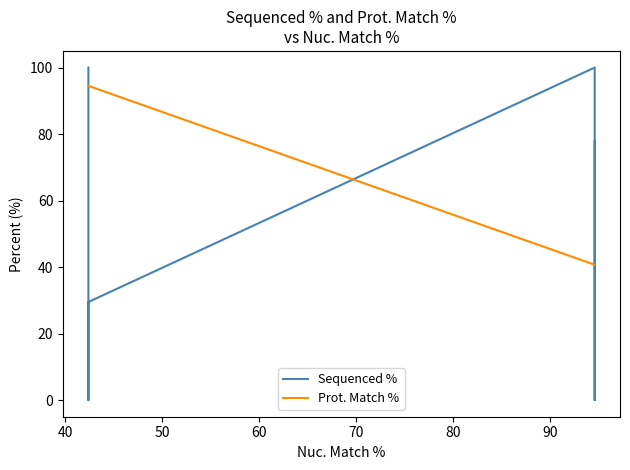

Which series has the largest range (max minus min)?

Sequenced %